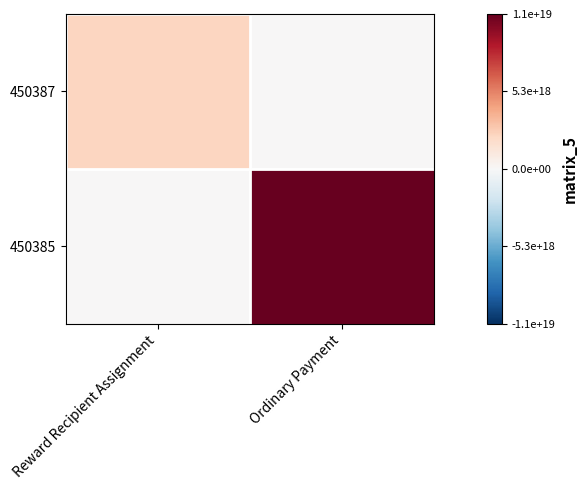

At Ordinary Payment, list the series in order from largest to smallest.

450385, 450387